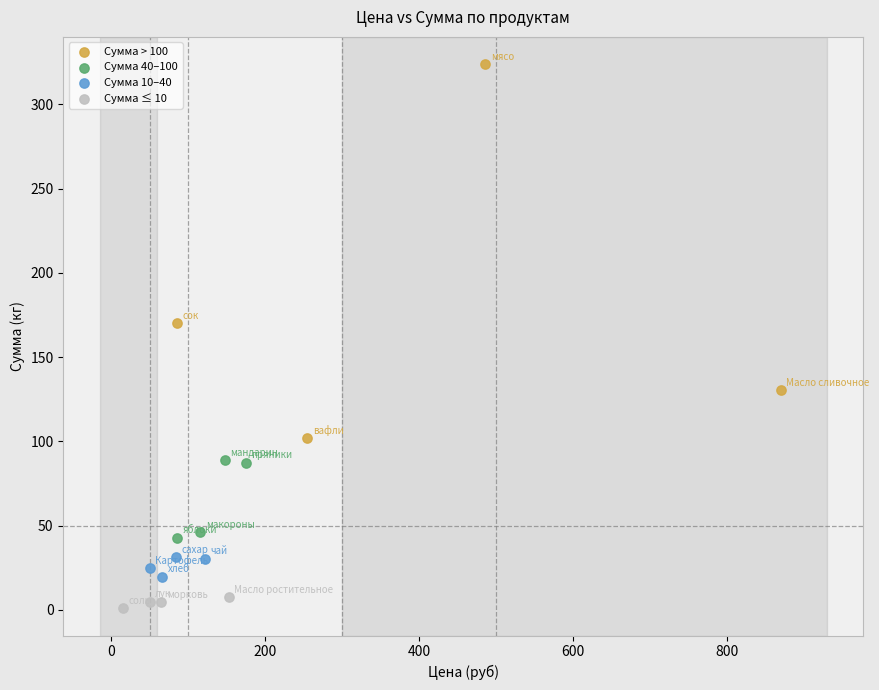

Which series contains the highest Y value?

Сумма > 100